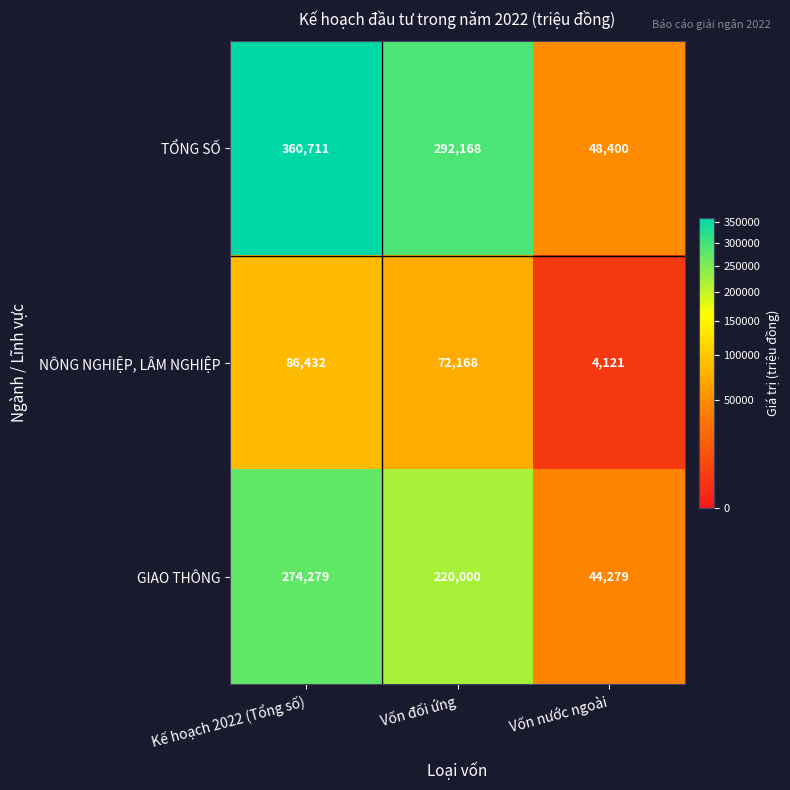

Between Vốn đối ứng and Vốn nước ngoài, which series saw the biggest shift?

TỔNG SỐ